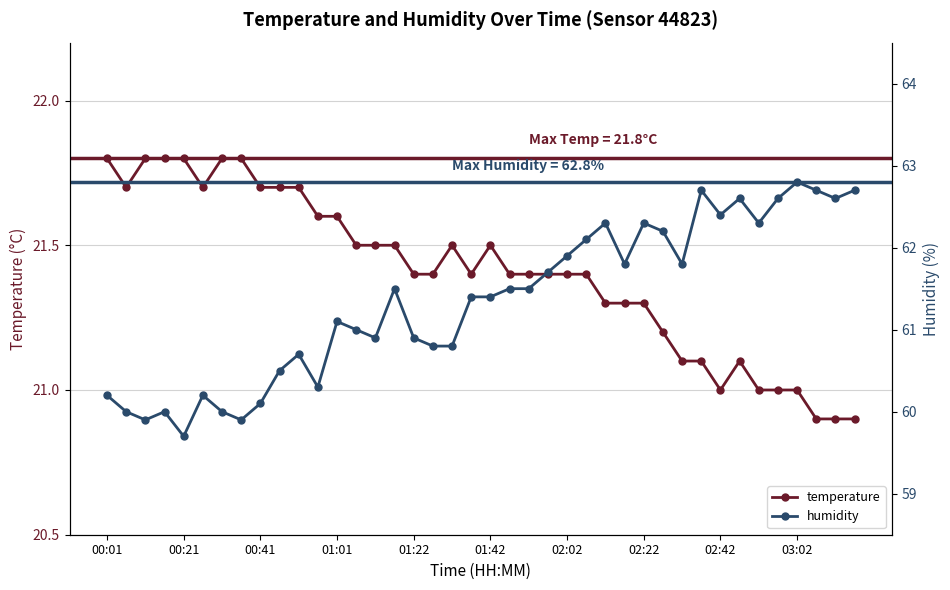

Which series has the largest range (max minus min)?

humidity